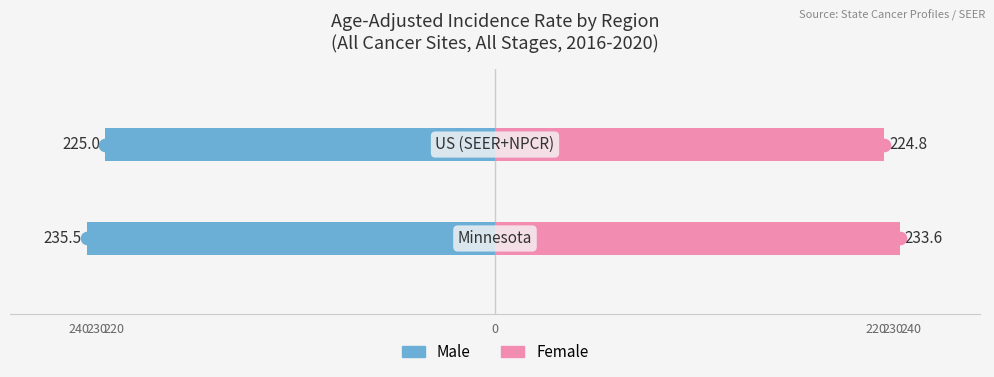

Reading right to left, what are all the values shown in this chart?

Male: -225.0	-235.5
Female: 224.8	233.6